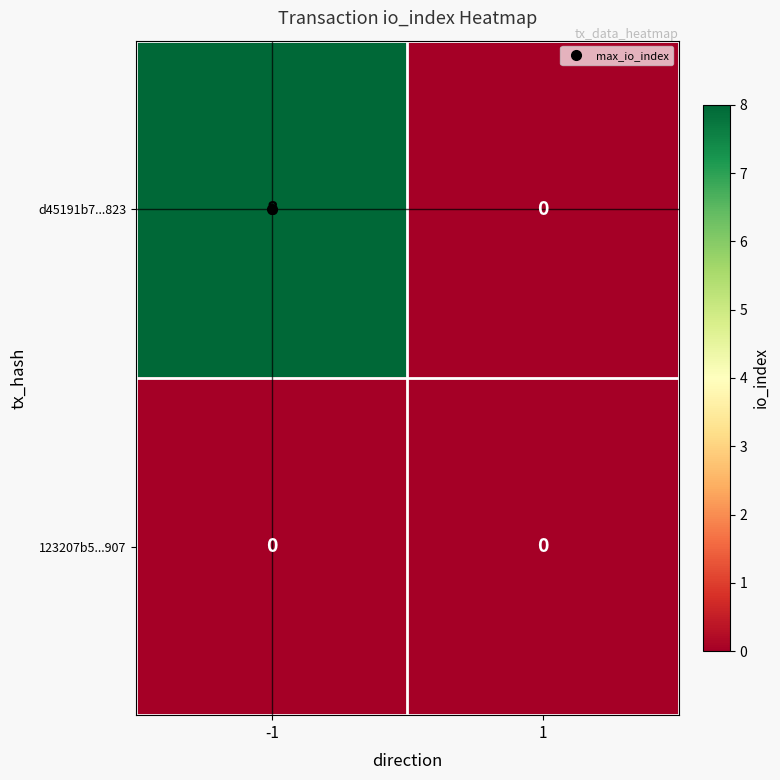

Between -1 and 1, which series saw the biggest shift?

d45191b7...823